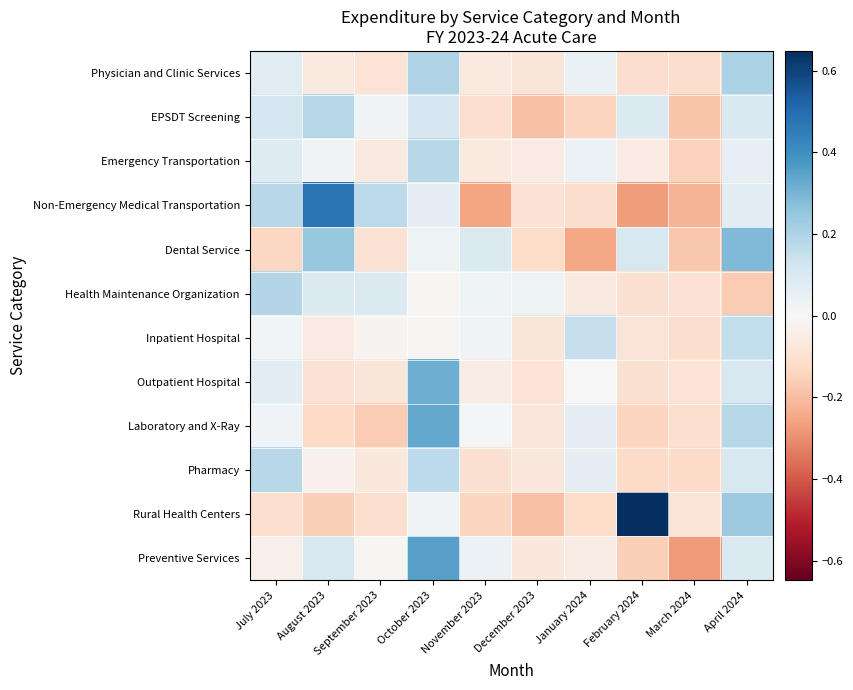

Rank the series by their maximum value, from lowest to highest.

Inpatient Hospital, Emergency Transportation, Pharmacy, EPSDT Screening, Health Maintenance Organization, Physician and Clinic Services, Dental Service, Outpatient Hospital, Laboratory and X-Ray, Preventive Services, Non-Emergency Medical Transportation, Rural Health Centers